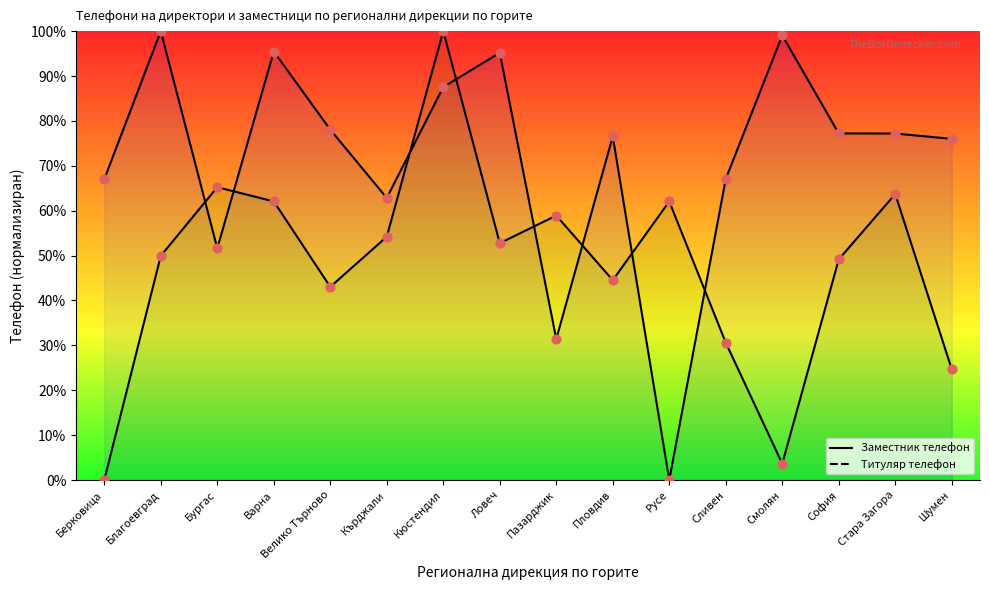

At how many categories does at least one series exceed 76?

9